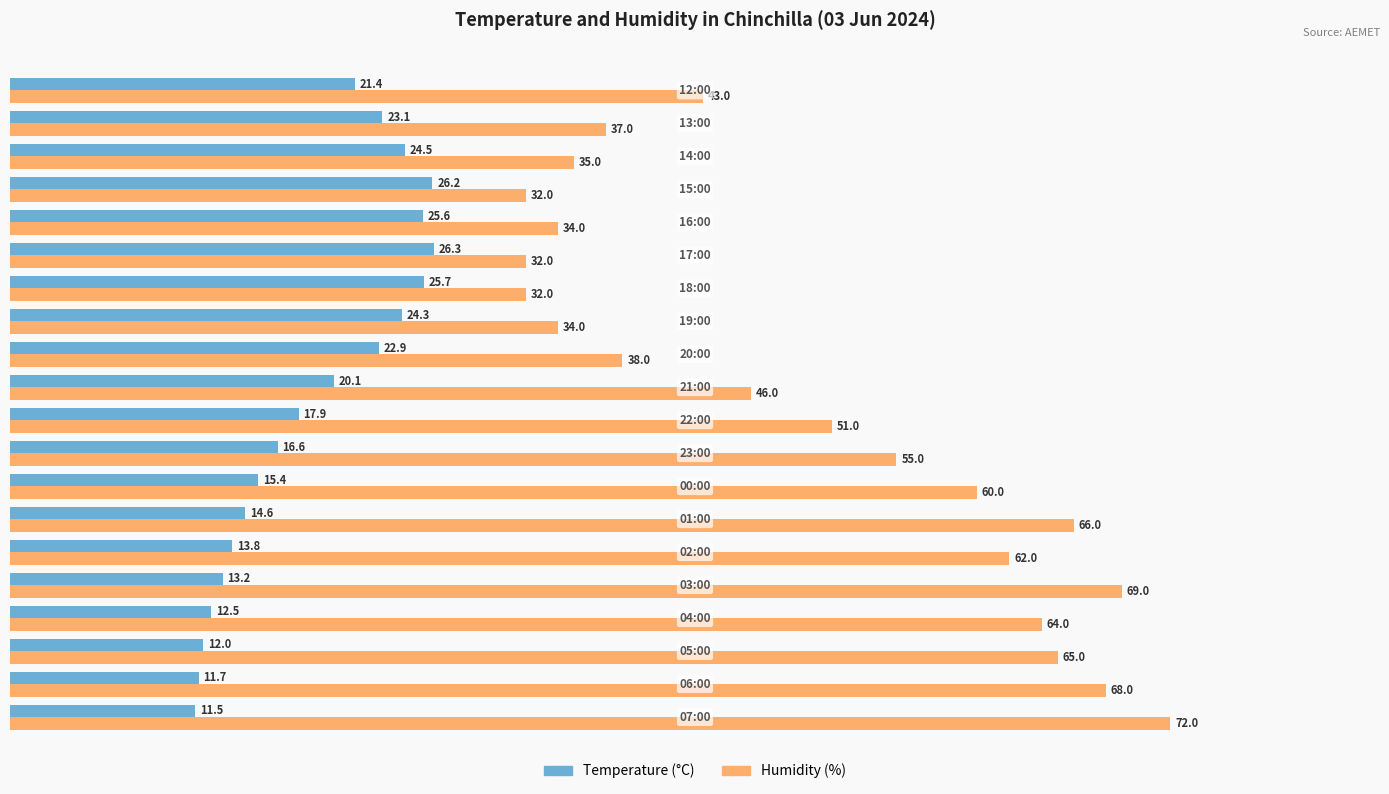

Which series has the largest range (max minus min)?

Humidity (%)